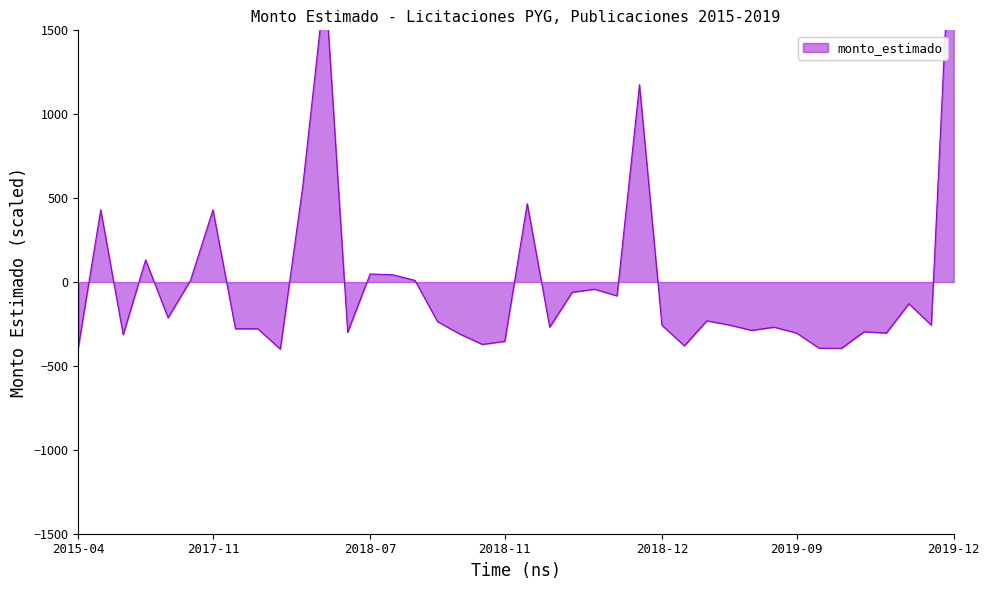

The chart shows a value of -371.7 at 2018-10-22. True or false?

True